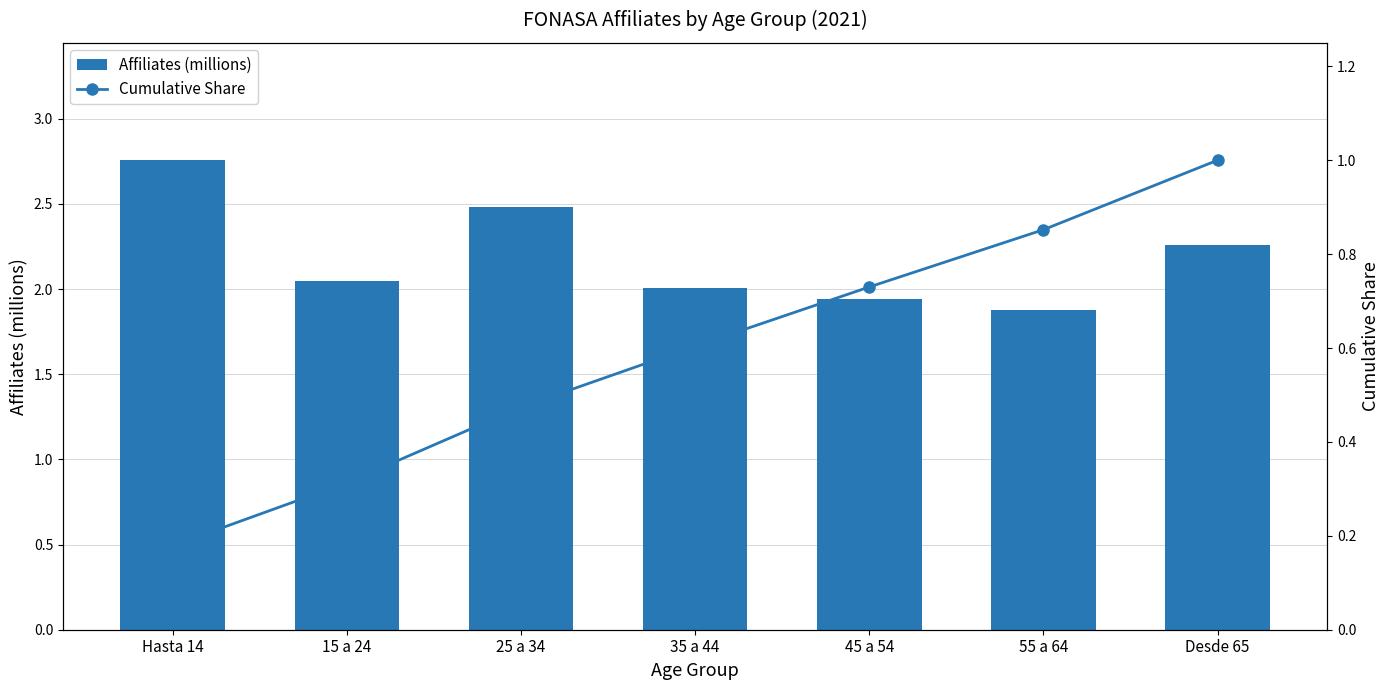

Read the Affiliates (millions) value at Desde 65.

2.3